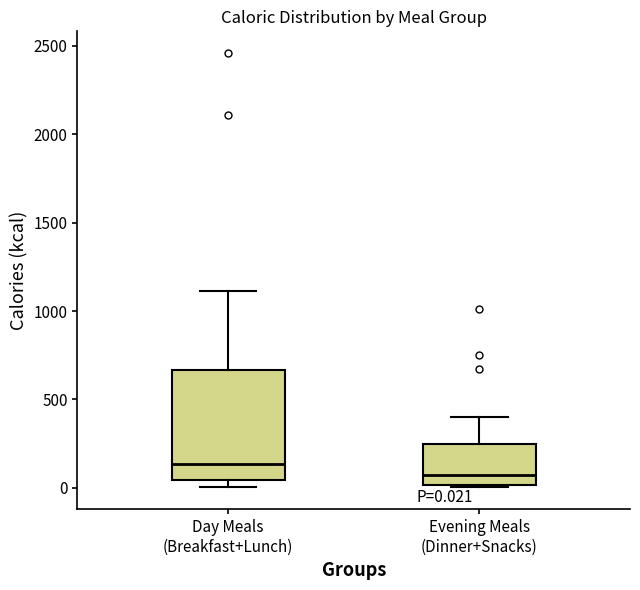

Which box's median line is the highest?

Day Meals (Breakfast+Lunch)